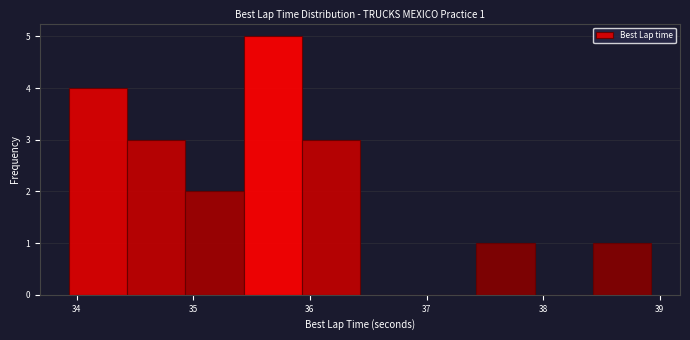

Which range on the x-axis has the tallest bar?

35.4 to 35.9